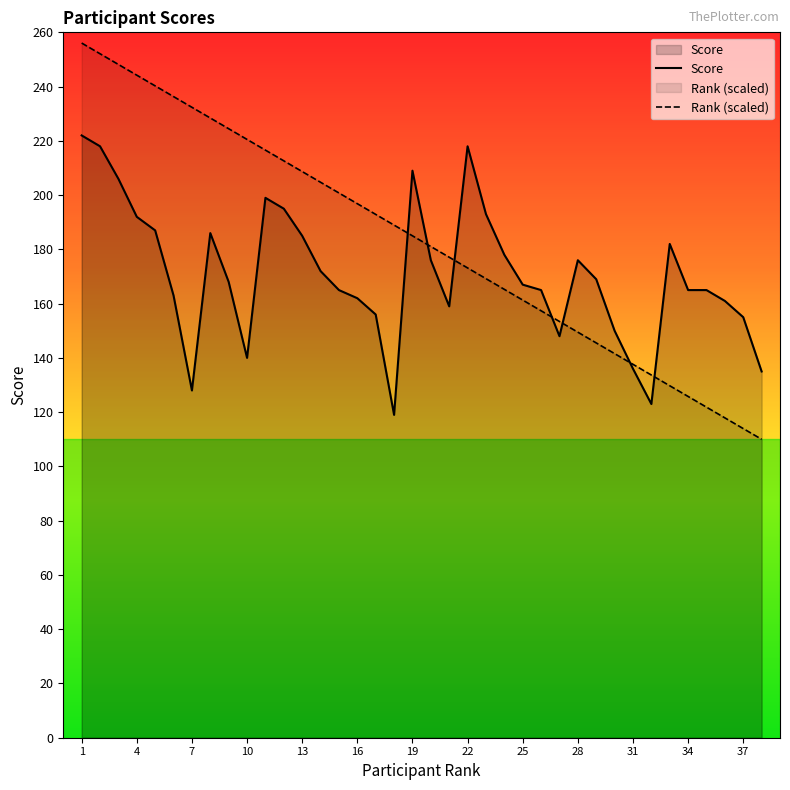

True or false: Score and Rank (scaled) intersect in this chart.

True